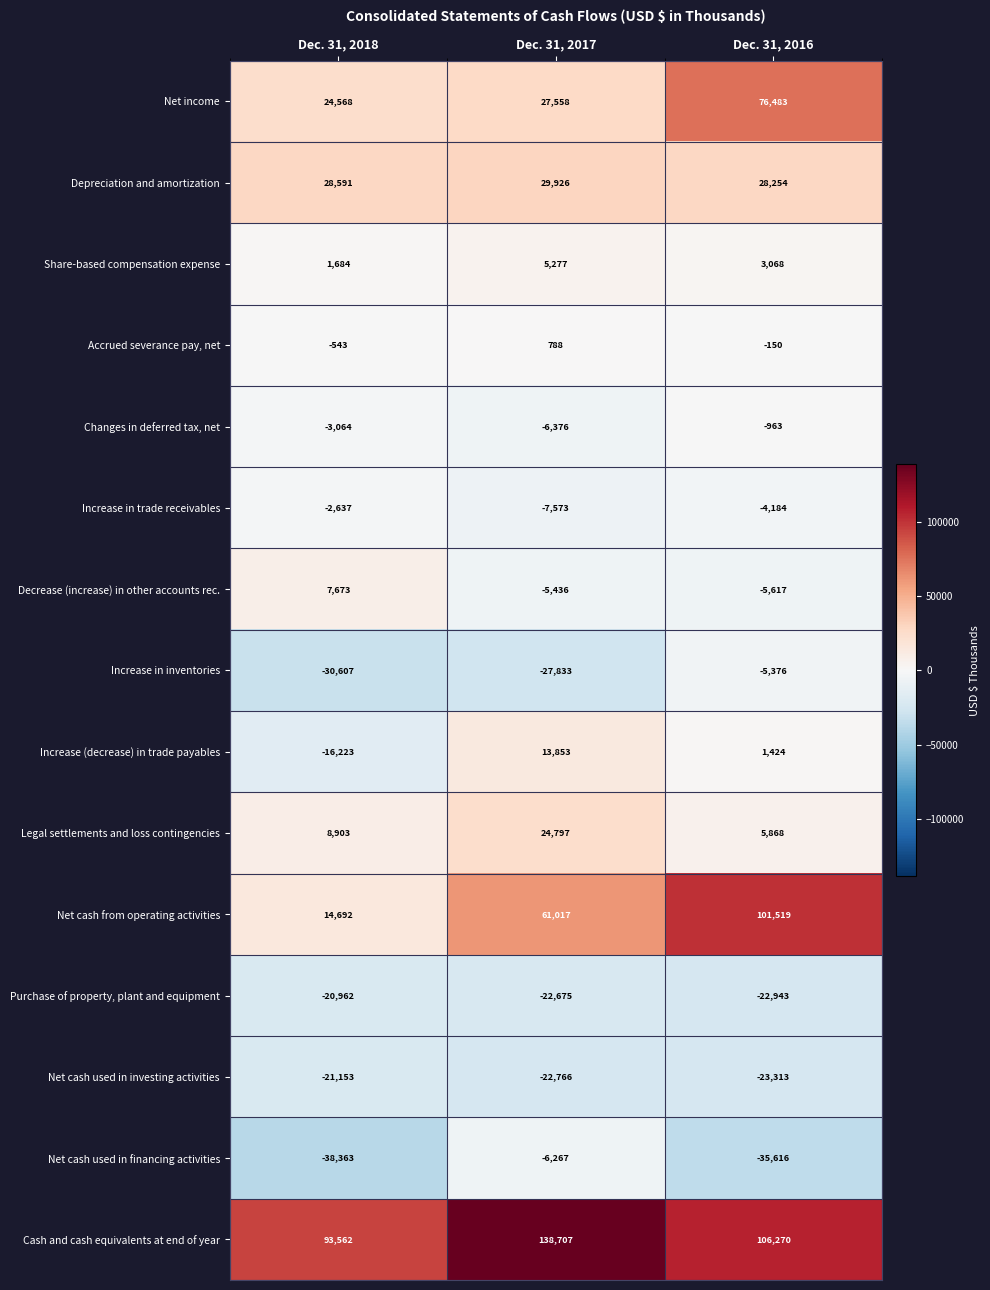

Rank the series at Dec. 31, 2016 from lowest to highest value.

Net cash used in financing activities, Net cash used in investing activities, Purchase of property, plant and equipment, Decrease (increase) in other accounts rec., Increase in inventories, Increase in trade receivables, Changes in deferred tax, net, Accrued severance pay, net, Increase (decrease) in trade payables, Share-based compensation expense, Legal settlements and loss contingencies, Depreciation and amortization, Net income, Net cash from operating activities, Cash and cash equivalents at end of year